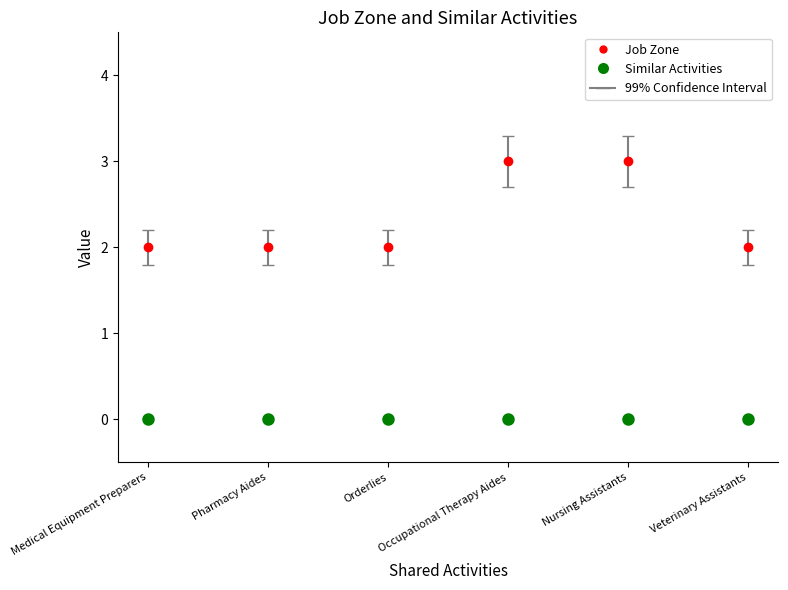

The Job Zone series shows 3 at Occupational Therapy Aides. True or false?

True